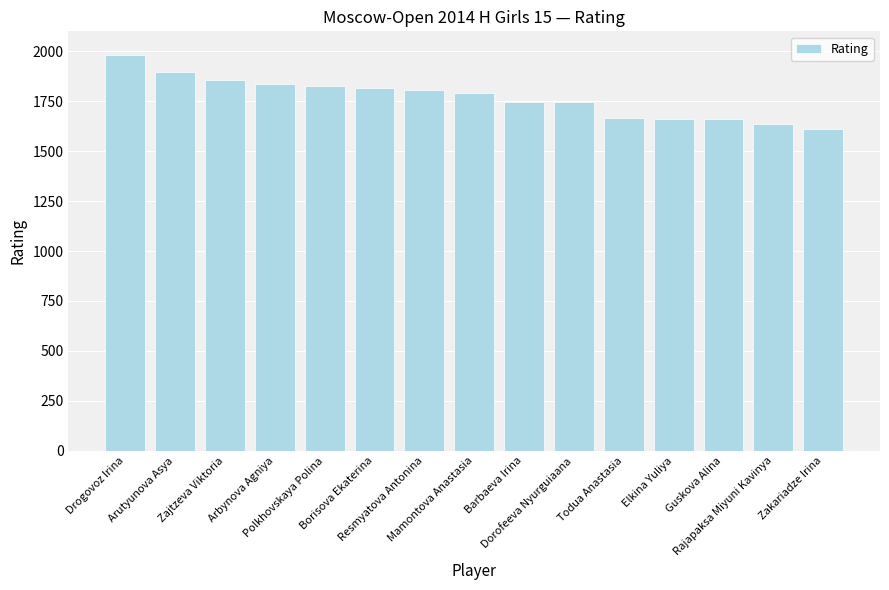

Is it true that the value at Drogovoz Irina is 1981?

True